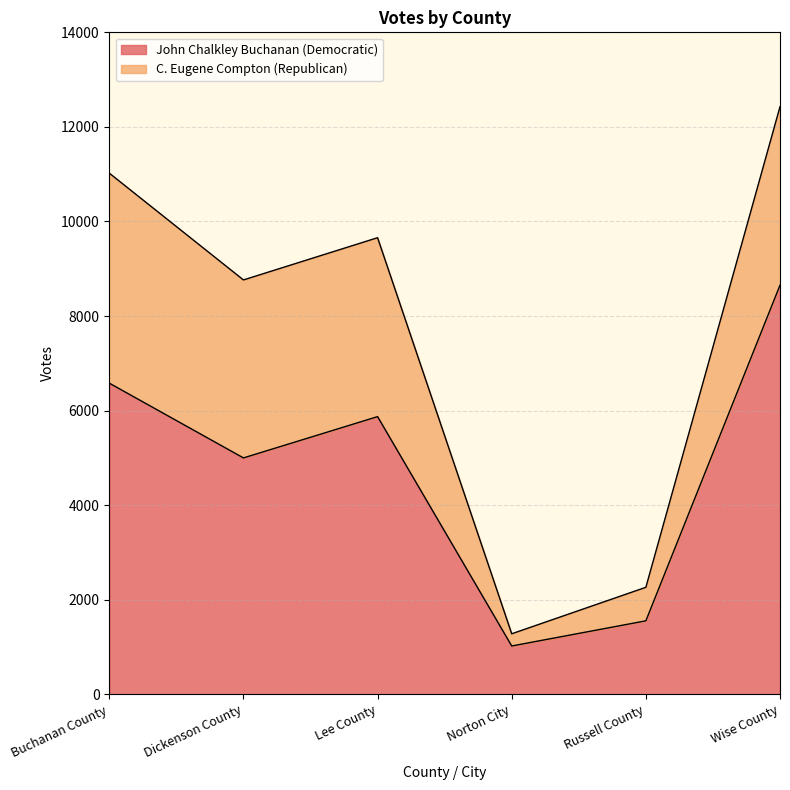

Where is the data nearest to the value 4838?

Dickenson County